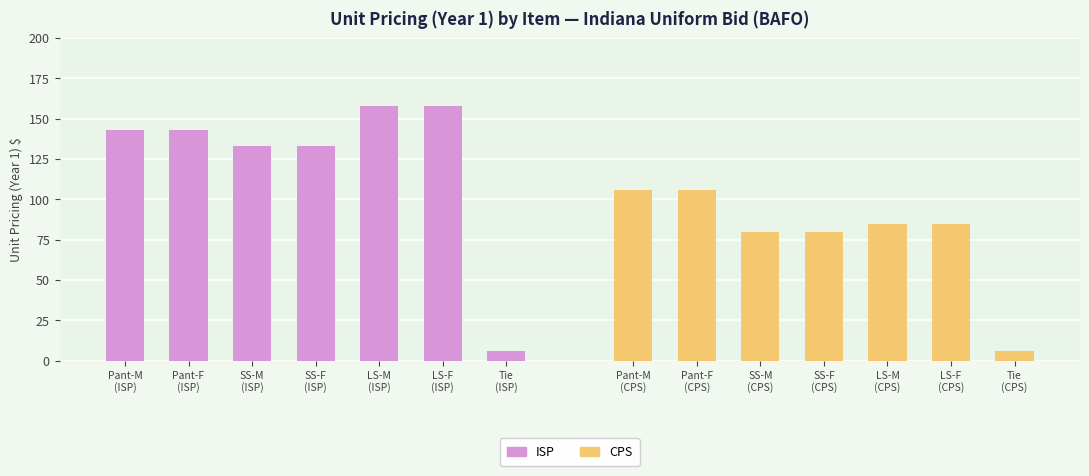

True or false: ISP has a value of 53.3 at Pant-M
(ISP).

False